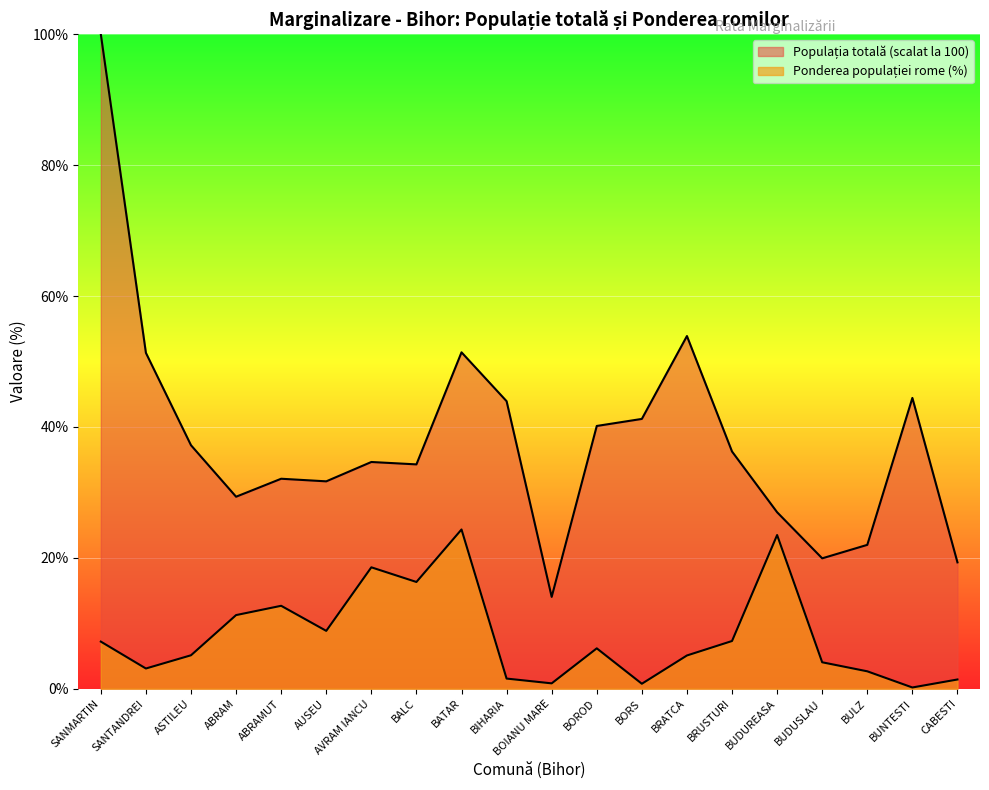

True or false: Populația totală and Ponderea populației rome intersect in this chart.

False